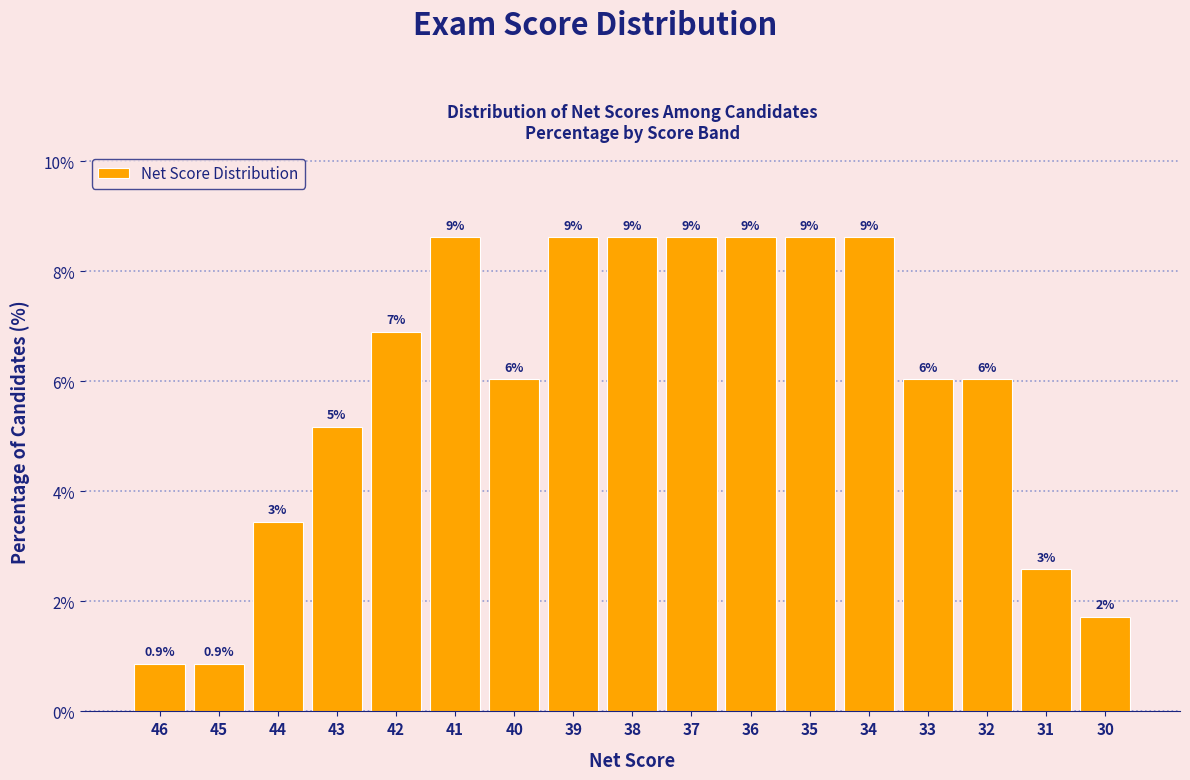

The value at 42 is 11.1. True or false?

False